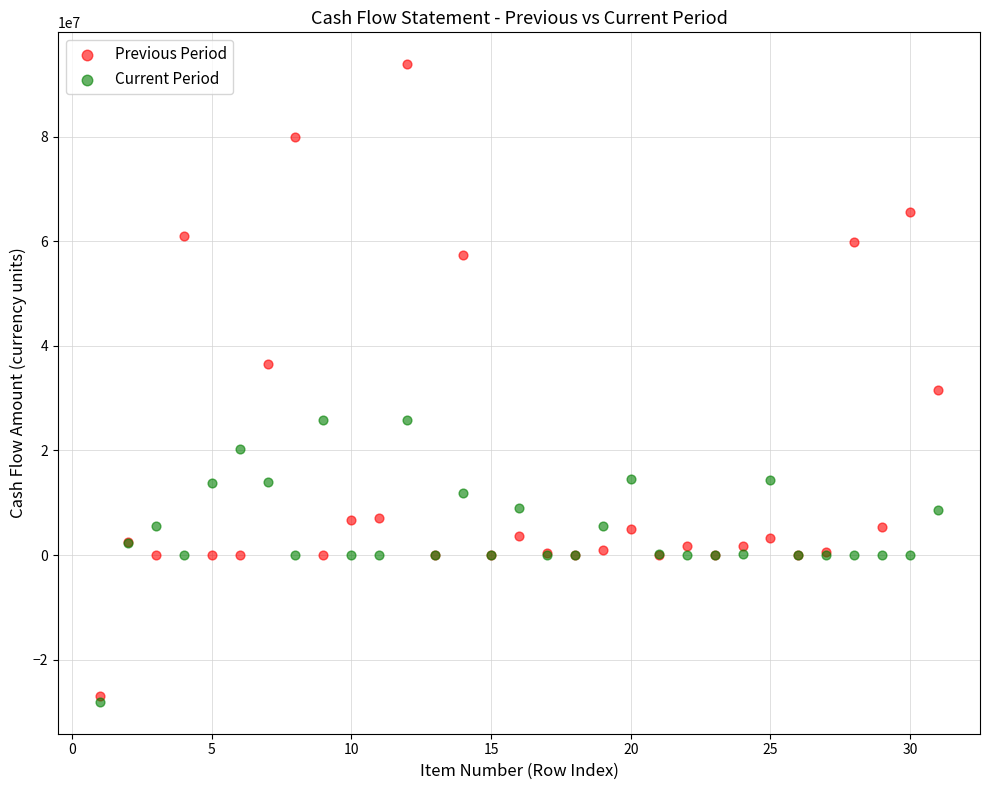

What are all the series names shown in the legend?

Previous Period, Current Period